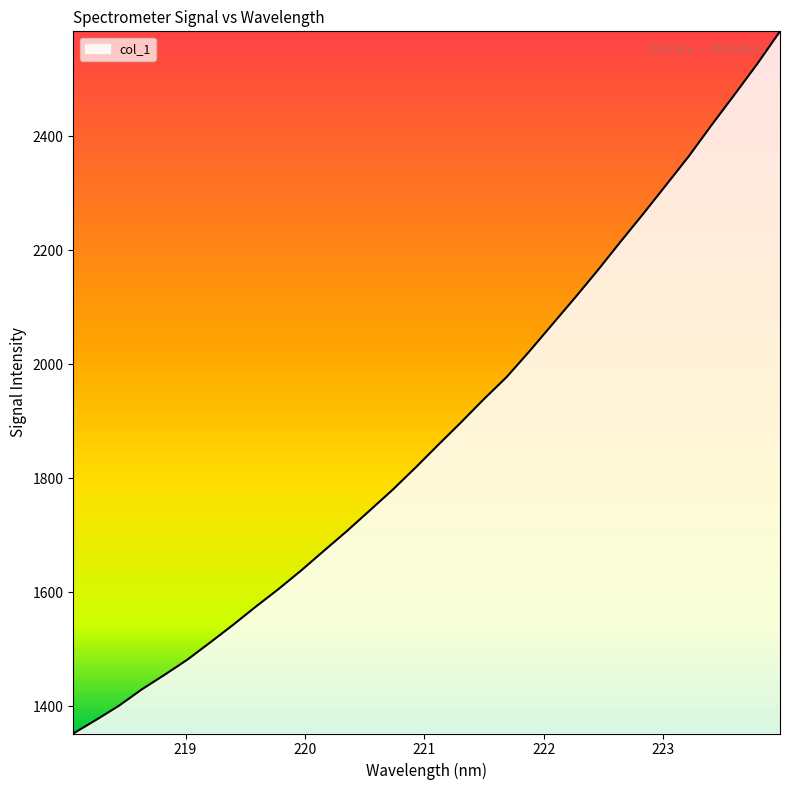

What is the greatest value displayed?

2584.0